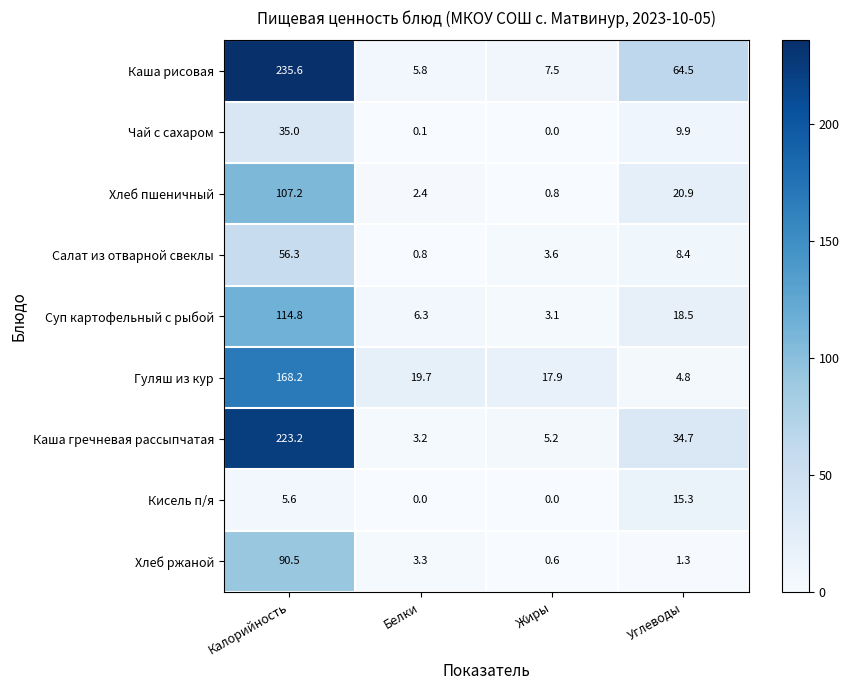

At which label does Чай с сахаром first exceed 9?

Калорийность